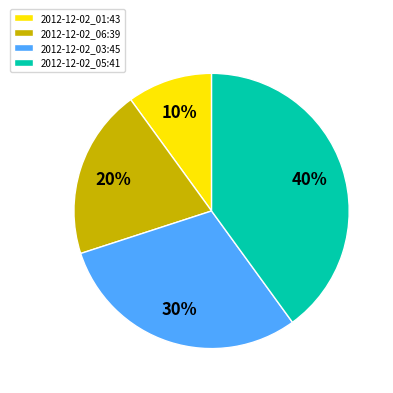

To the nearest percent, what is the difference between the largest and smallest slice percentages?

30%